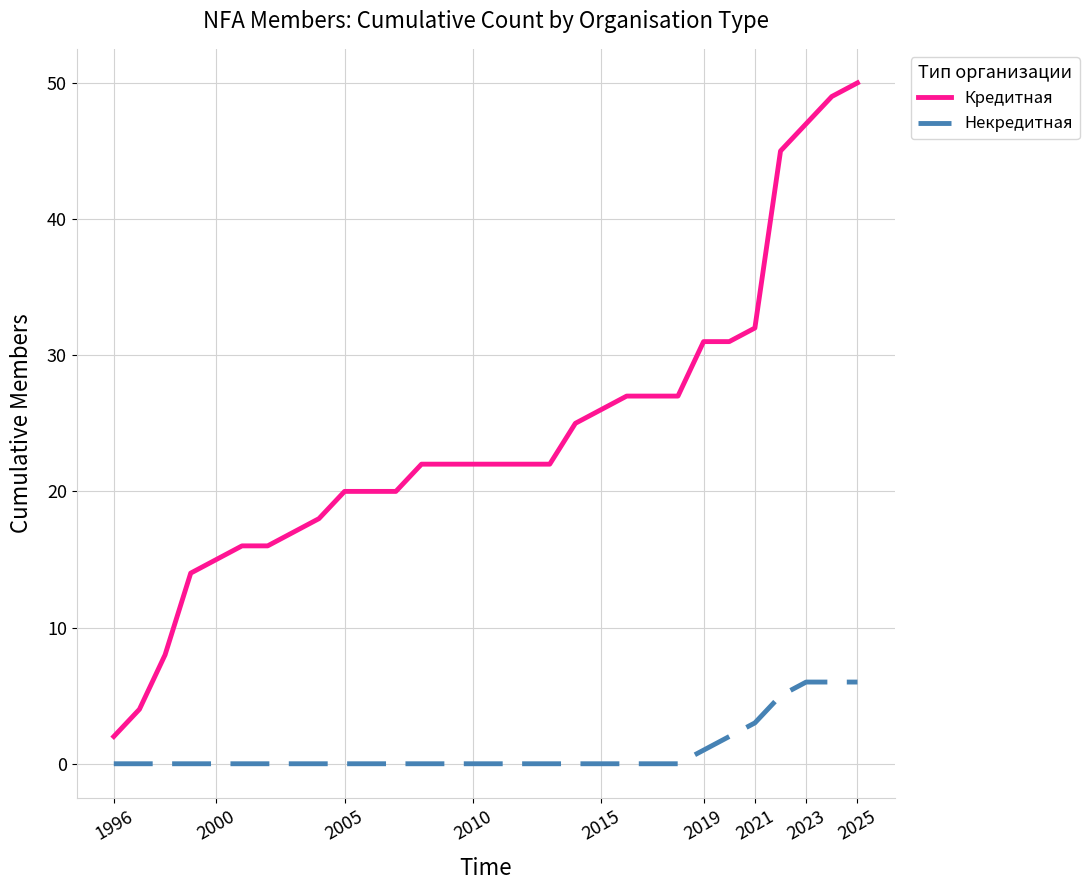

Reading right to left, what are all the values shown in this chart?

Кредитная: 50	49	47	45	32	31	31	27	27	27	26	25	22	22	22	22	22	22	20	20	20	18	17	16	16	15	14	8	4	2
Некредитная: 6	6	6	5	3	2	1	0	0	0	0	0	0	0	0	0	0	0	0	0	0	0	0	0	0	0	0	0	0	0